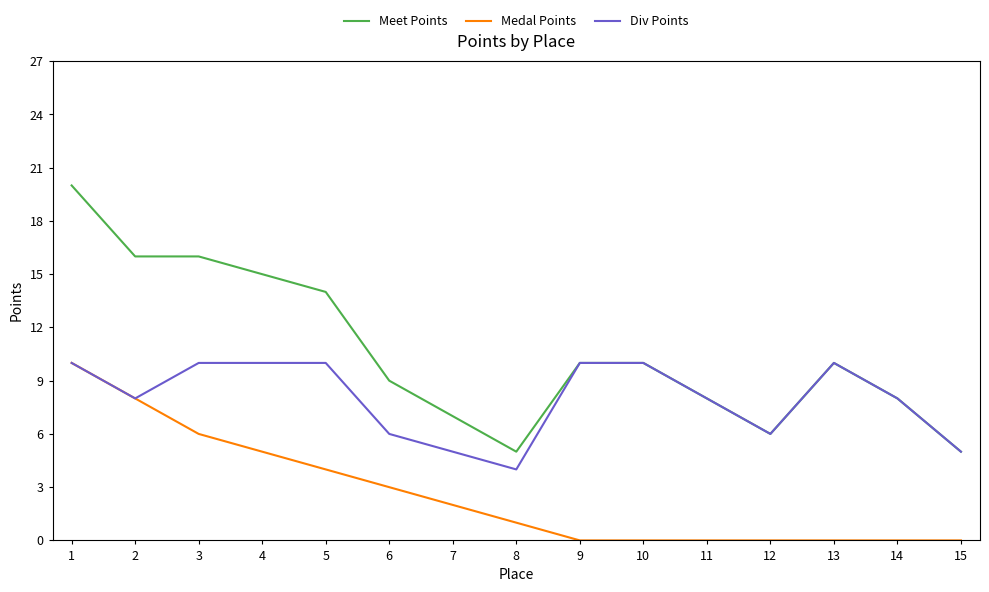

Is it true that Medal Points equals 5 at 4?

True